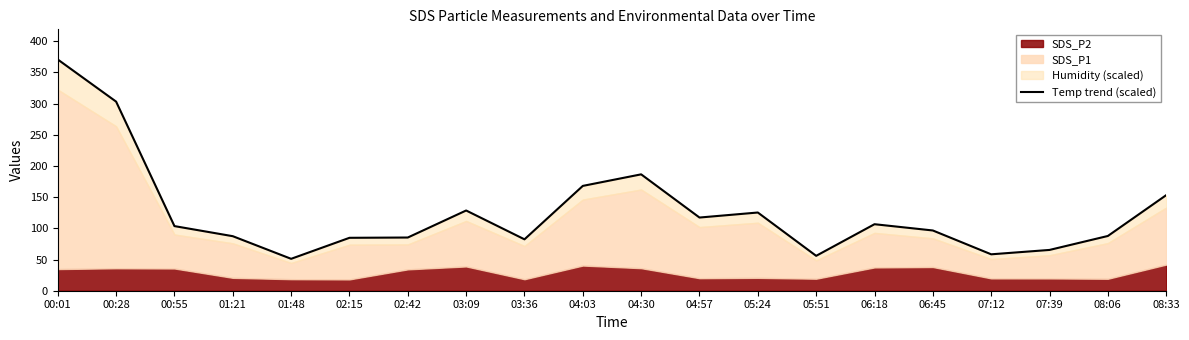

How many lines are shown in the chart?

1